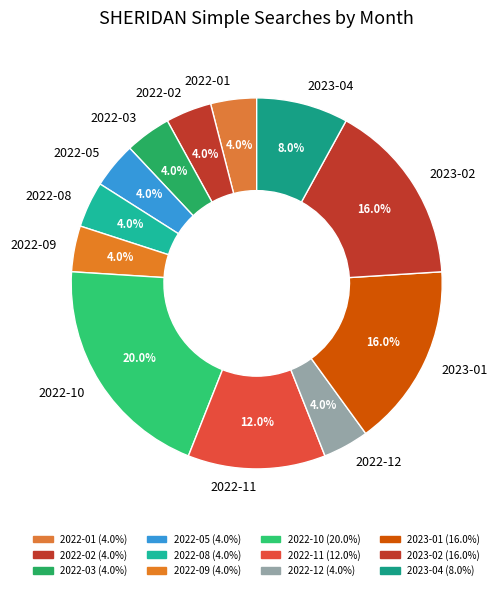

Approximately how many times larger is the value at 2022-10 compared to 2022-05?

5.0